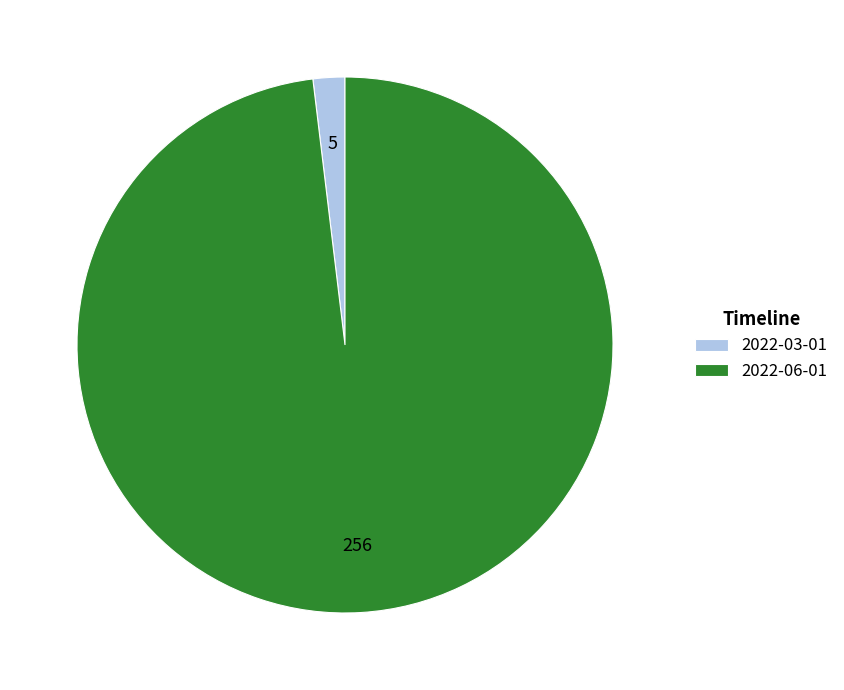

Which category accounts for the majority?

2022-06-01